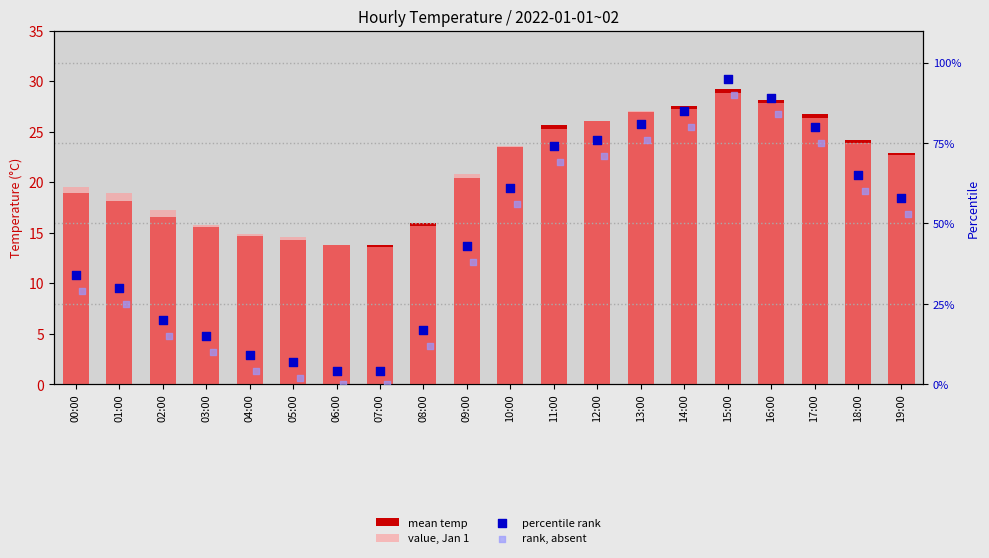

Is the value of percentile rank at 14:00 greater than the value of mean temp at 16:00?

Yes